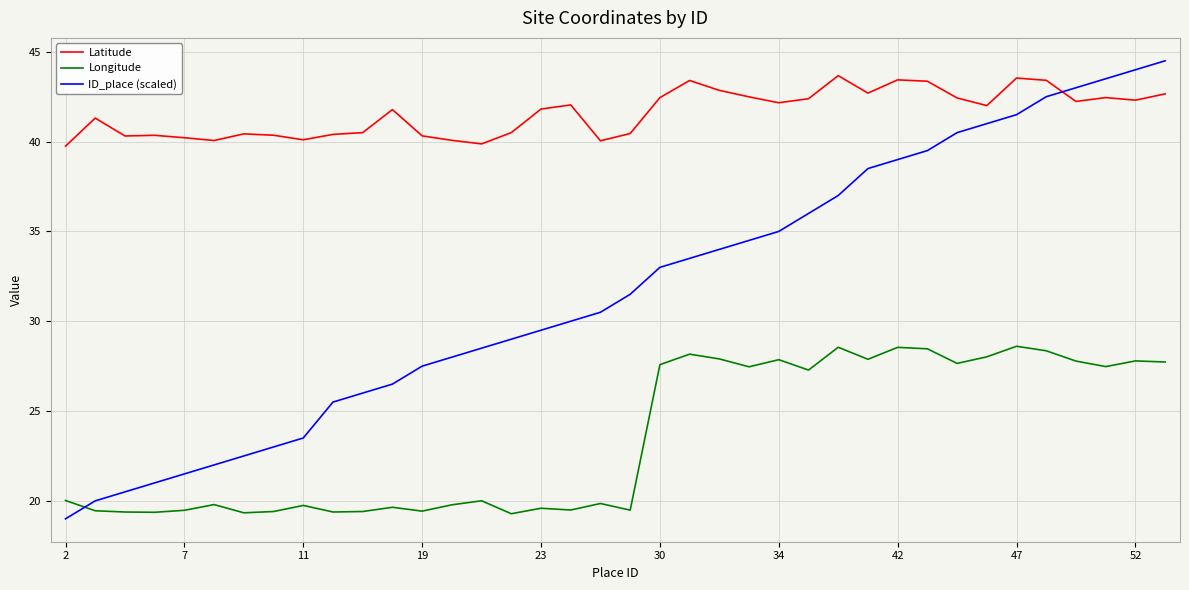

List the series in order of their overall mean, highest first.

Latitude, ID_place (scaled), Longitude